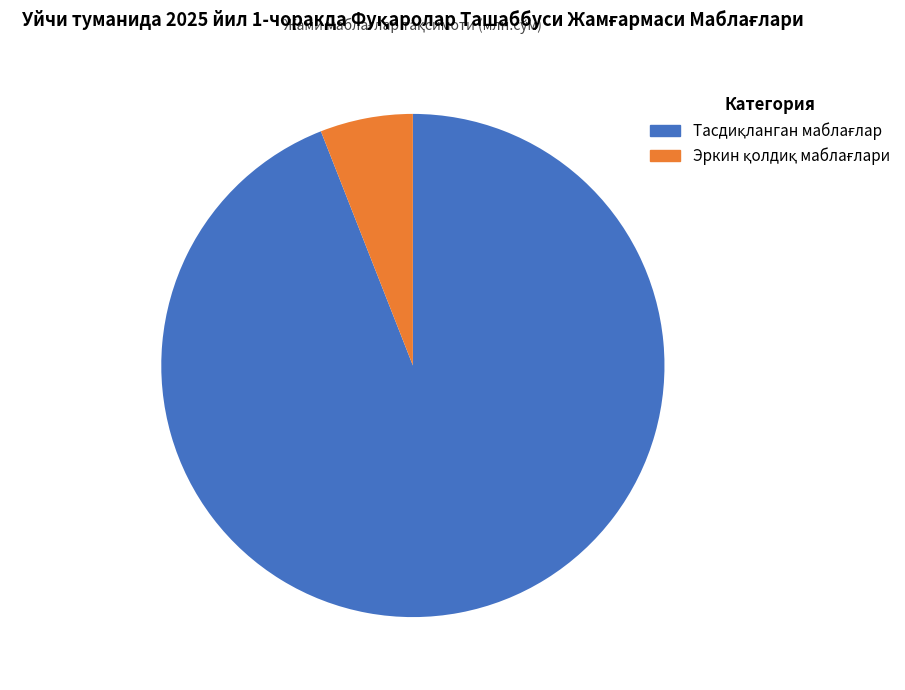

Does any single category account for the majority?

Yes